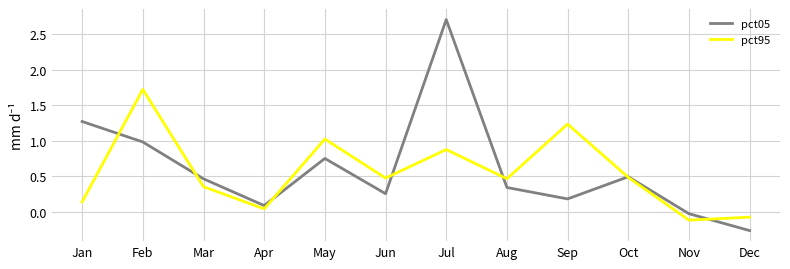

At which category is the sum across all series the highest?

Jul